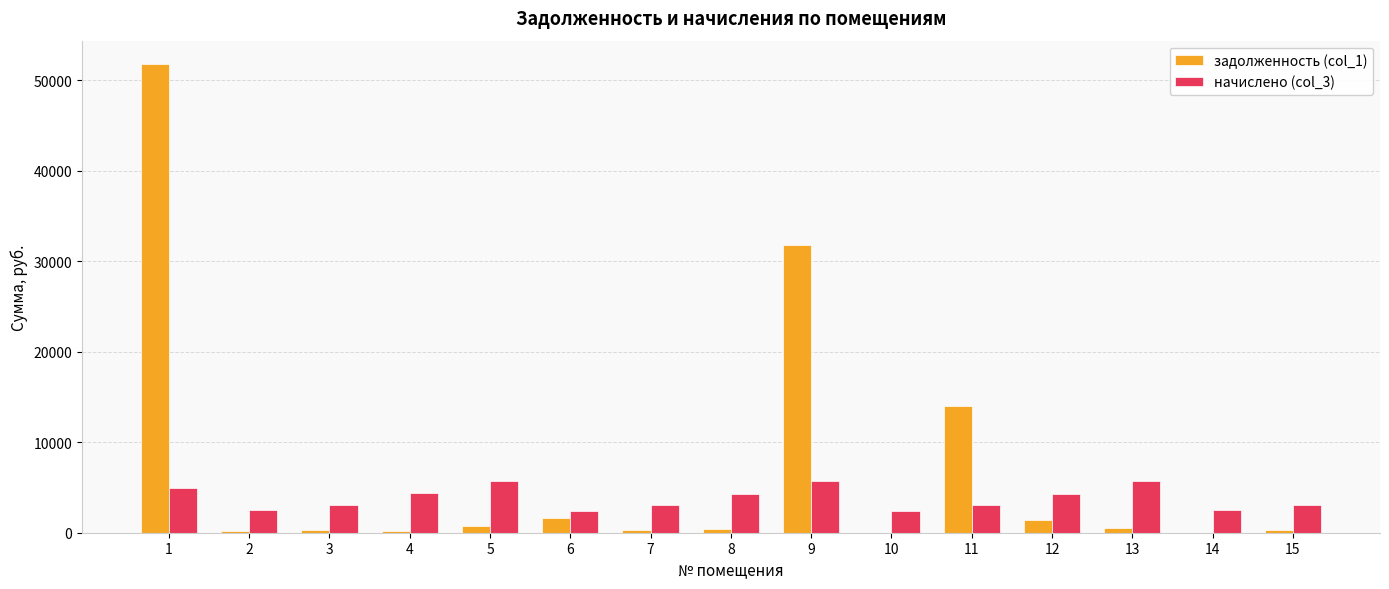

What is the sum of all задолженность (col_1) values?

103415.3